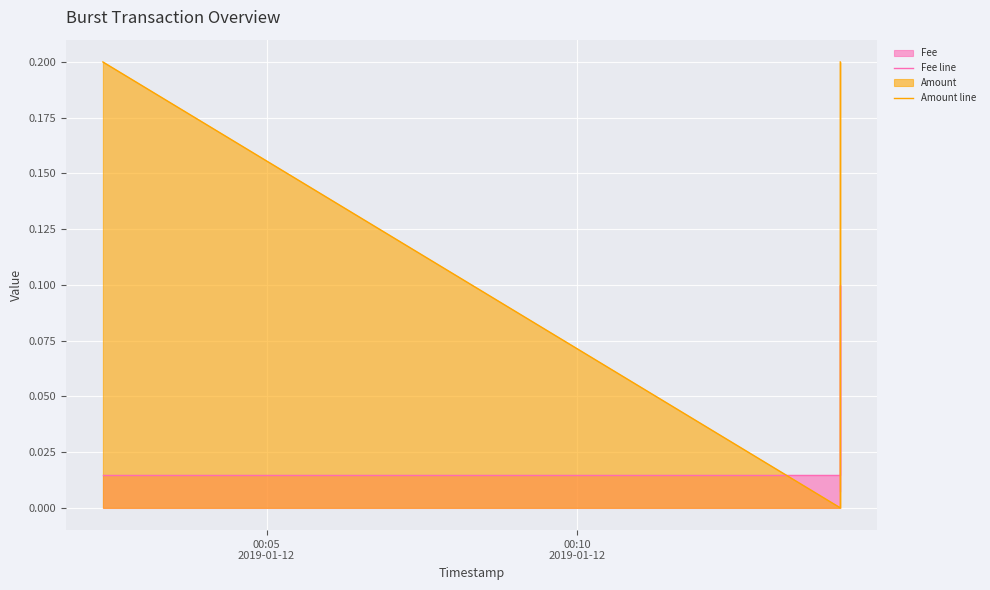

True or false: Fee line has more than 0 interior local peaks.

True